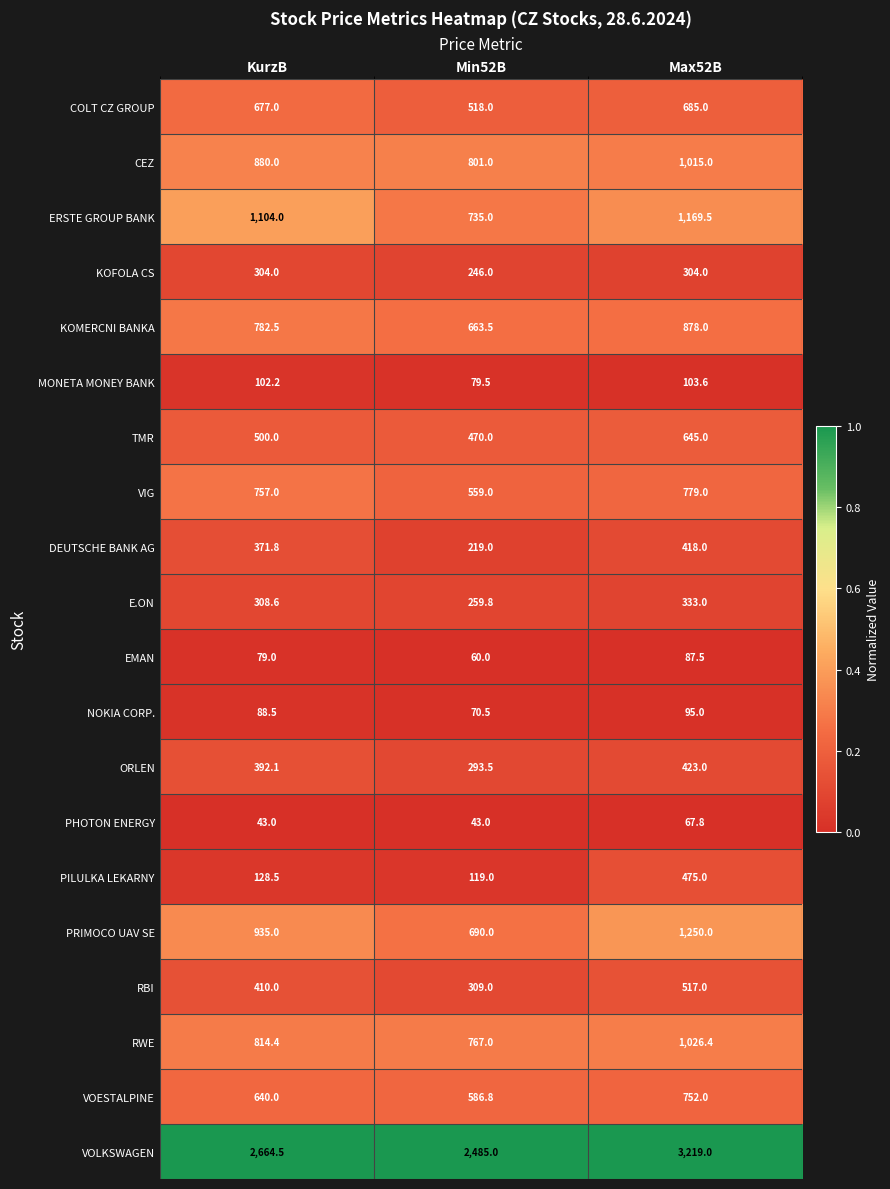

Is it true that PILULKA LEKARNY equals 128.5 at KurzB?

True